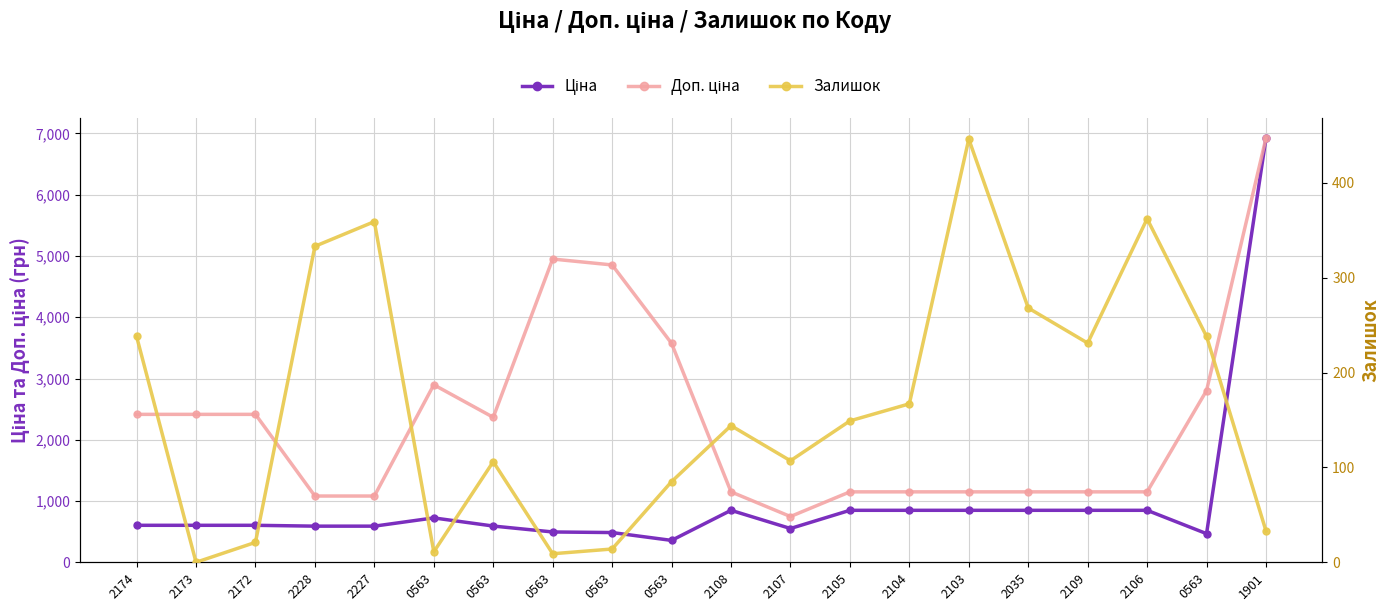

The value of Залишок at 1901 is 46.1. True or false?

False